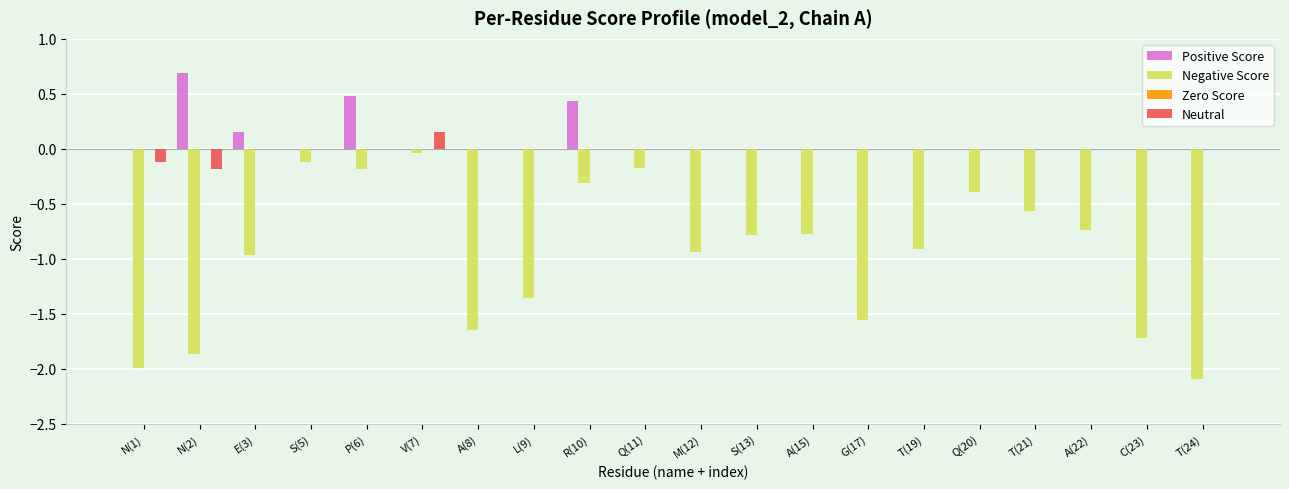

True or false: Positive Score has a value of 0.0 at S(5).

True